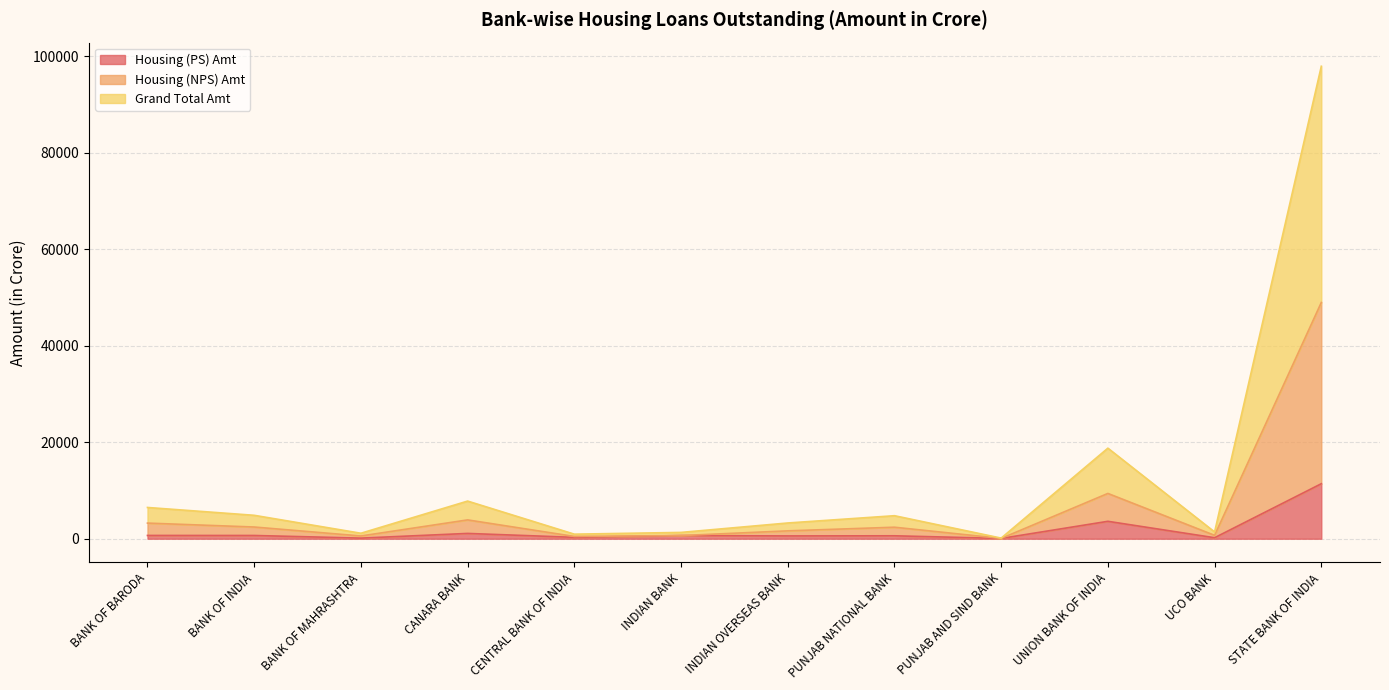

Rank the series by their average value, from highest to lowest.

Grand Total Amt, Housing (NPS) Amt, Housing (PS) Amt